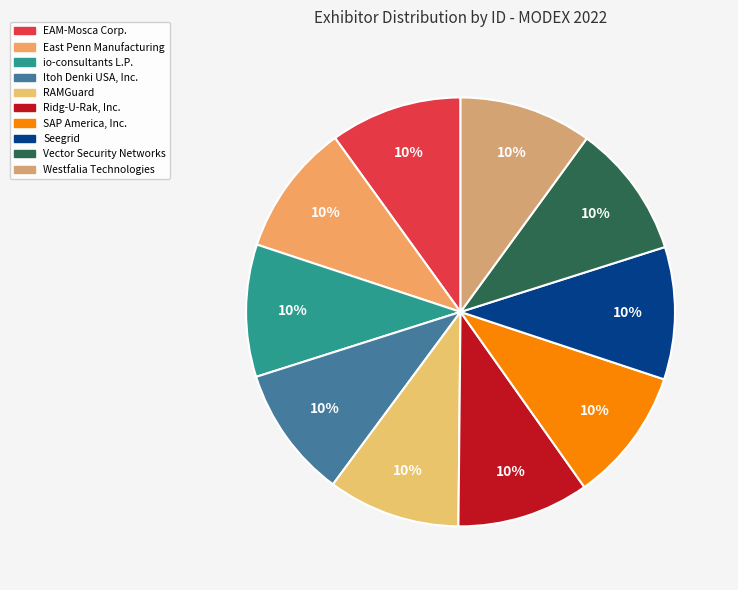

Count the number of slices in the pie.

10